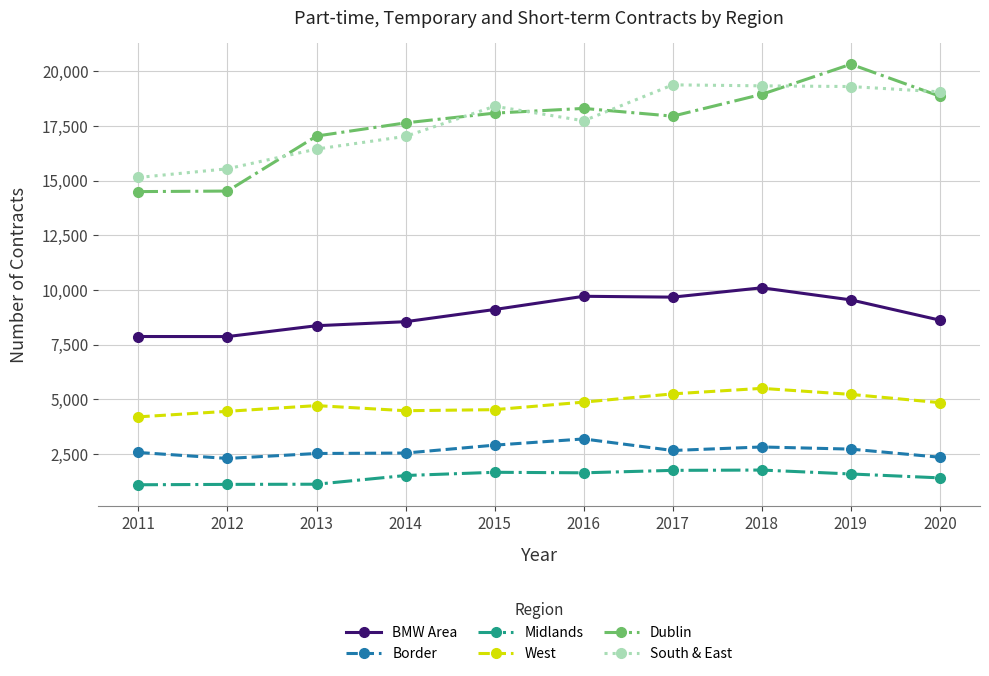

Rank the series by their maximum value, from lowest to highest.

Midlands, Border, West, BMW Area, South & East, Dublin